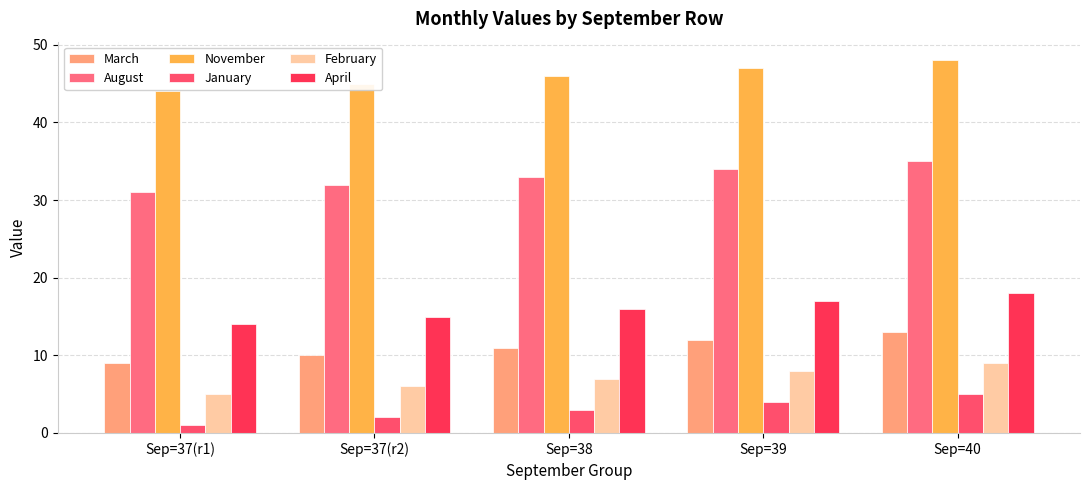

Which series changed the most between Sep=37(r2) and Sep=38?

March